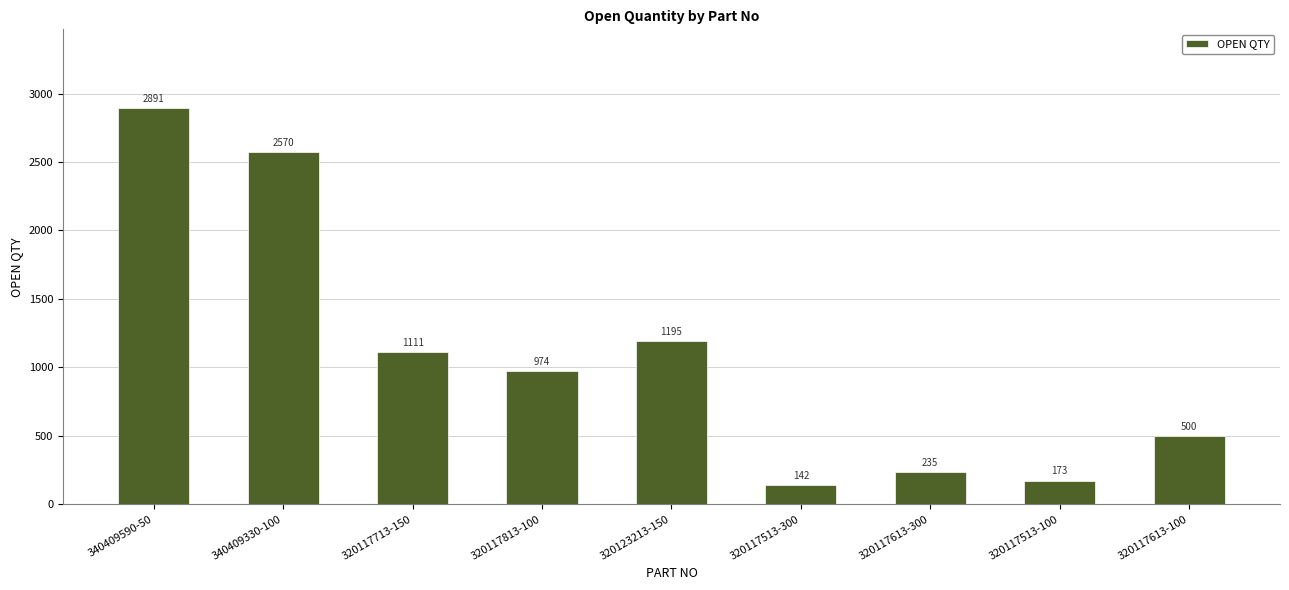

Rank the categories by value from highest to lowest.

340409590-50, 340409330-100, 320123213-150, 320117713-150, 320117813-100, 320117613-100, 320117613-300, 320117513-100, 320117513-300